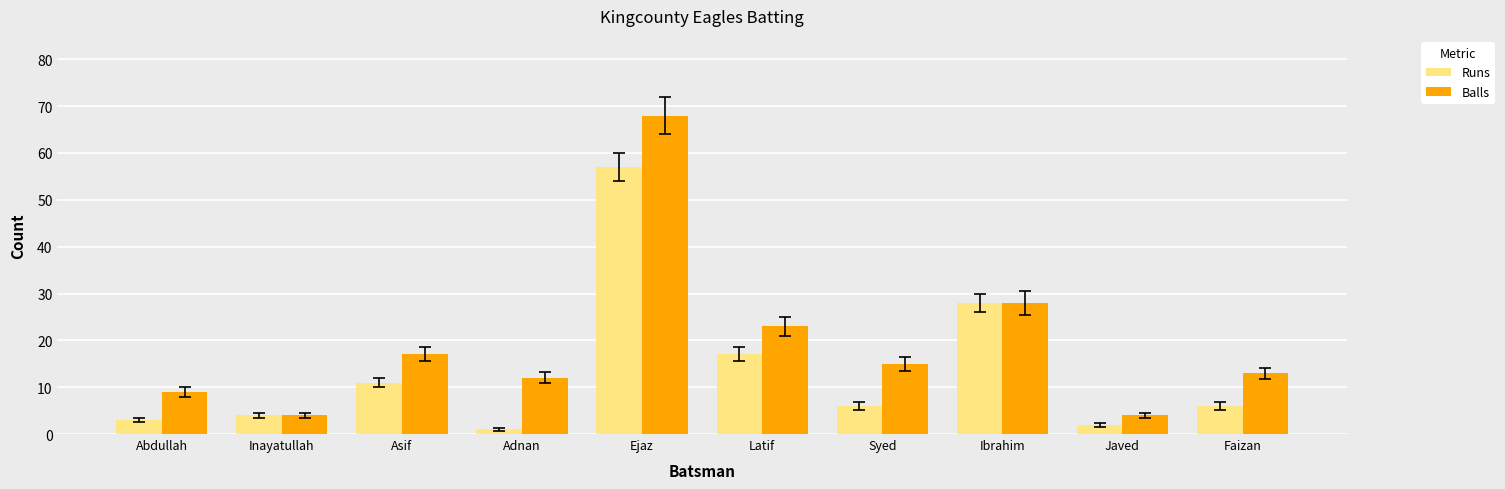

How many data points does each series have?

10